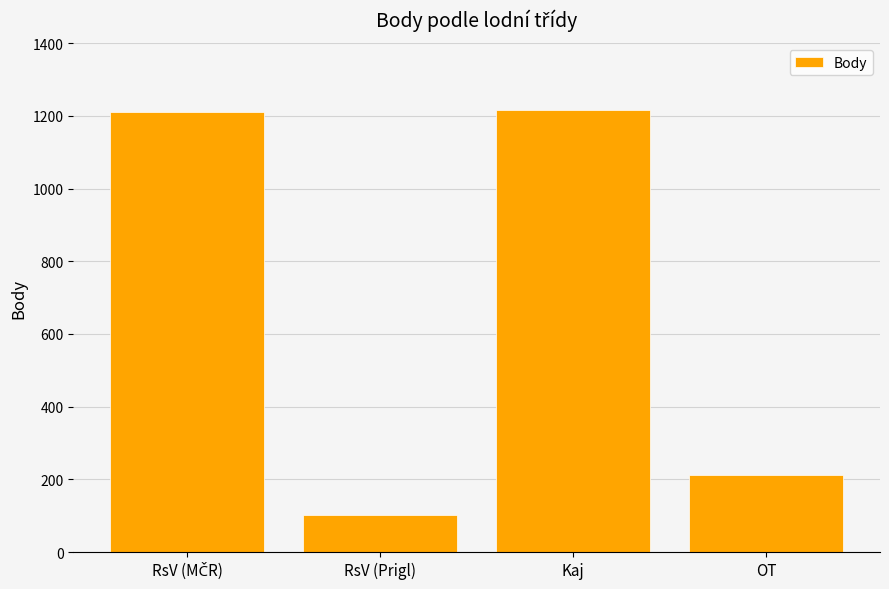

What is the average value?

685